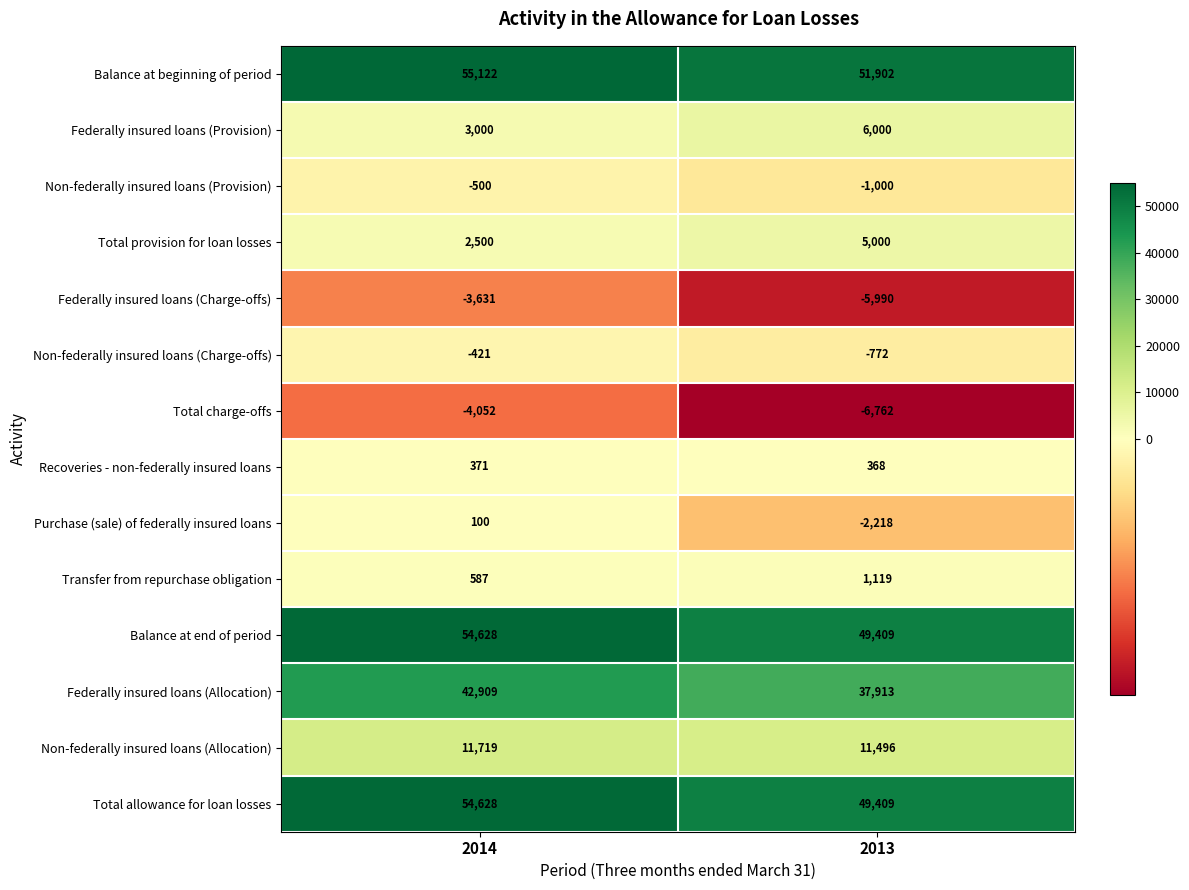

Reading left to right, extract all data points from this chart.

Balance at beginning of period: 2014=55122	2013=51902
Federally insured loans (Provision): 2014=3000	2013=6000
Non-federally insured loans (Provision): 2014=-500	2013=-1000
Total provision for loan losses: 2014=2500	2013=5000
Federally insured loans (Charge-offs): 2014=-3631	2013=-5990
Non-federally insured loans (Charge-offs): 2014=-421	2013=-772
Total charge-offs: 2014=-4052	2013=-6762
Recoveries - non-federally insured loans: 2014=371	2013=368
Purchase (sale) of federally insured loans: 2014=100	2013=-2218
Transfer from repurchase obligation: 2014=587	2013=1119
Balance at end of period: 2014=54628	2013=49409
Federally insured loans (Allocation): 2014=42909	2013=37913
Non-federally insured loans (Allocation): 2014=11719	2013=11496
Total allowance for loan losses: 2014=54628	2013=49409